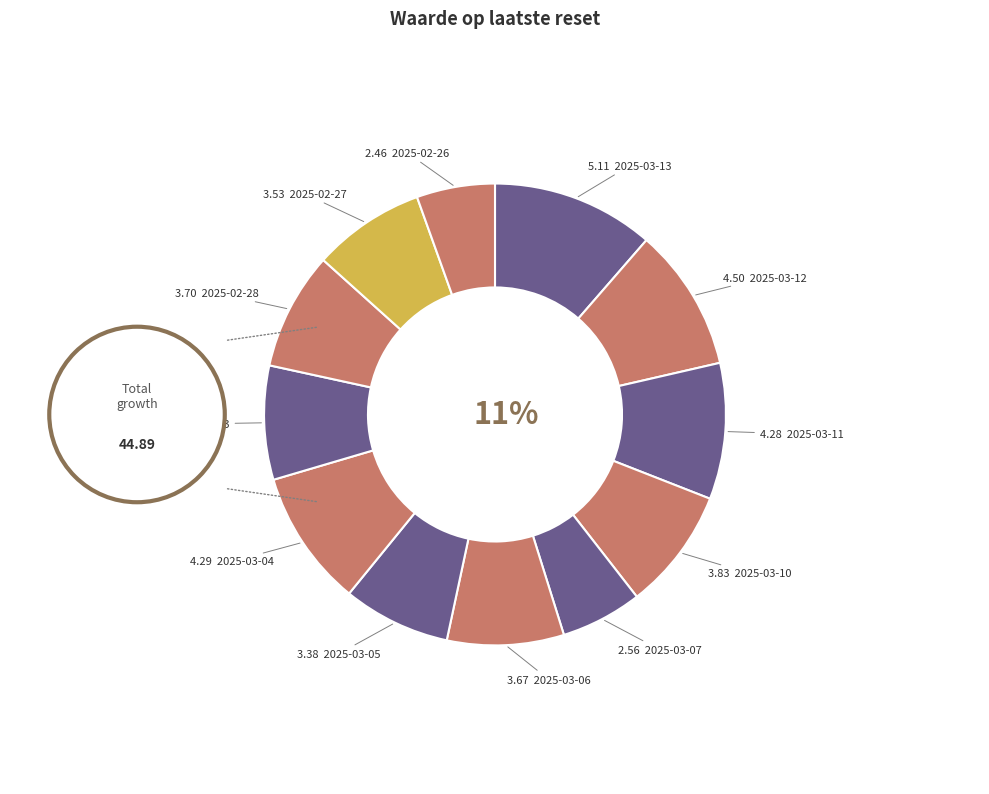

To the nearest percent, what is the difference between the largest and smallest slice percentages?

6%